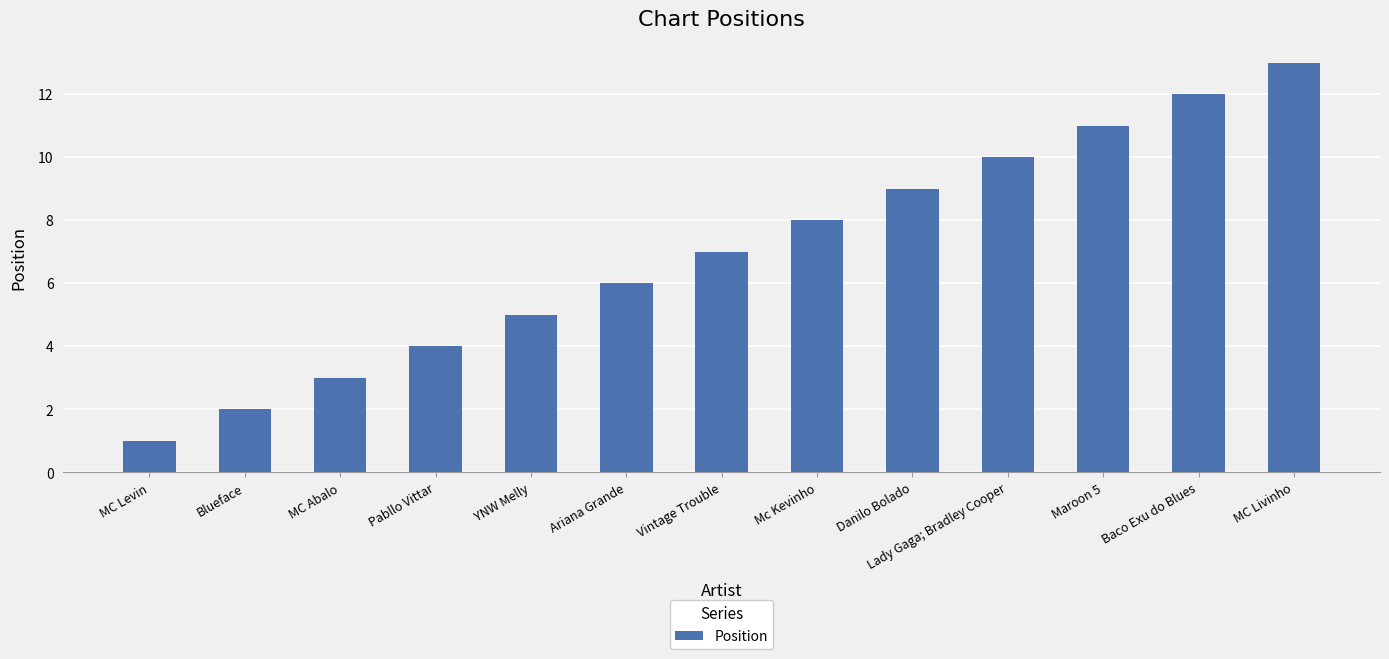

Rank the categories by value from highest to lowest.

MC Livinho, Baco Exu do Blues, Maroon 5, Lady Gaga; Bradley Cooper, Danilo Bolado, Mc Kevinho, Vintage Trouble, Ariana Grande, YNW Melly, Pabllo Vittar, MC Abalo, Blueface, MC Levin